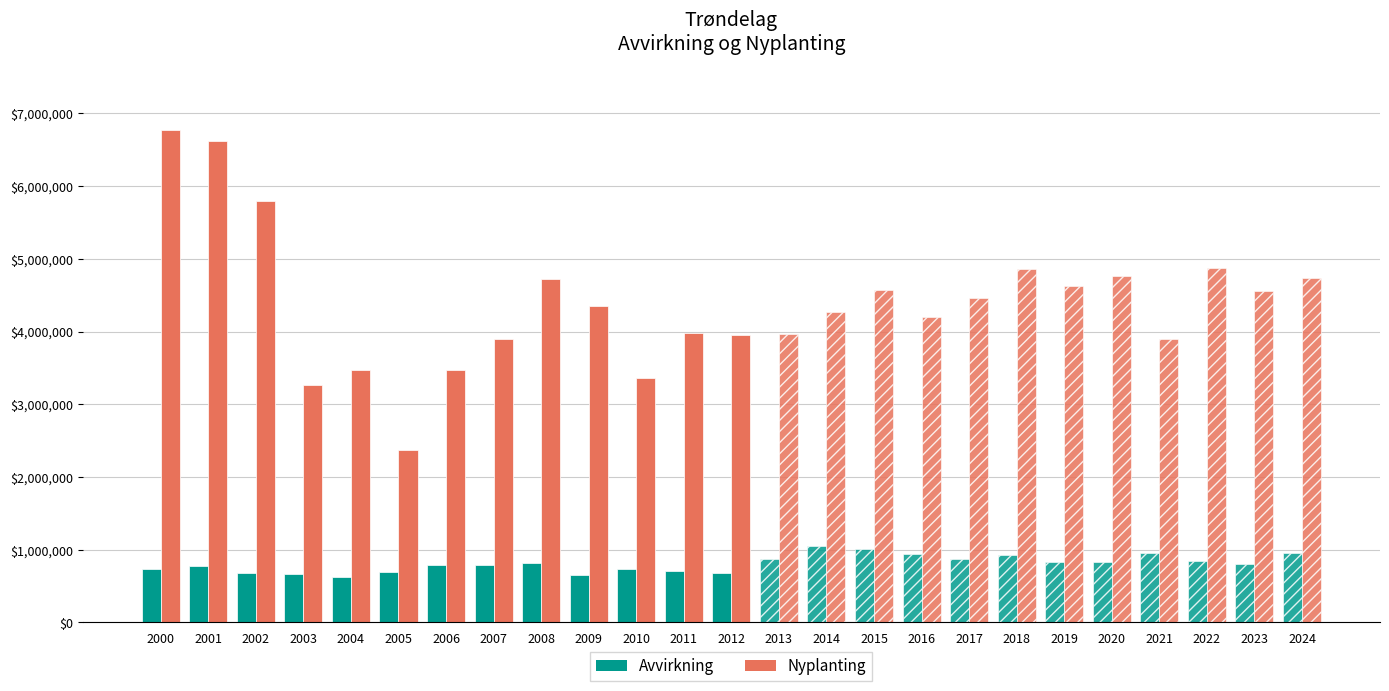

What value does the Nyplanting series have at 2004, to the nearest 100?

3469400